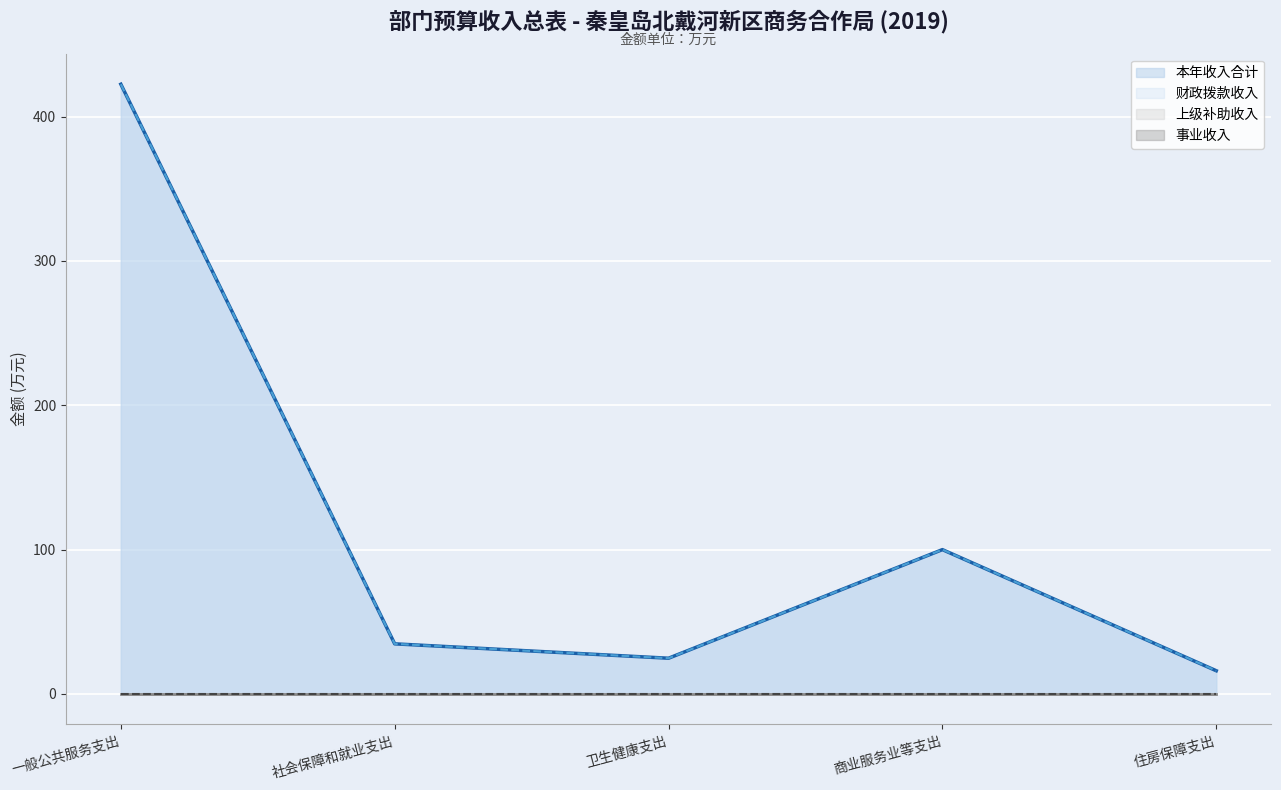

What position from the right is 卫生健康支出?

3